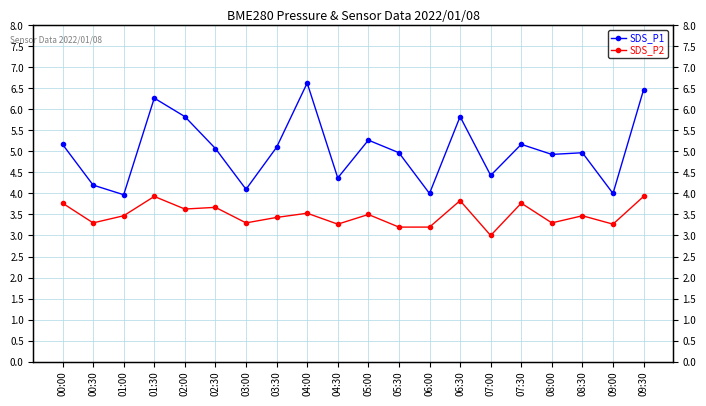

What is the difference between the second highest and minimum values in the SDS_P2 series?

0.9